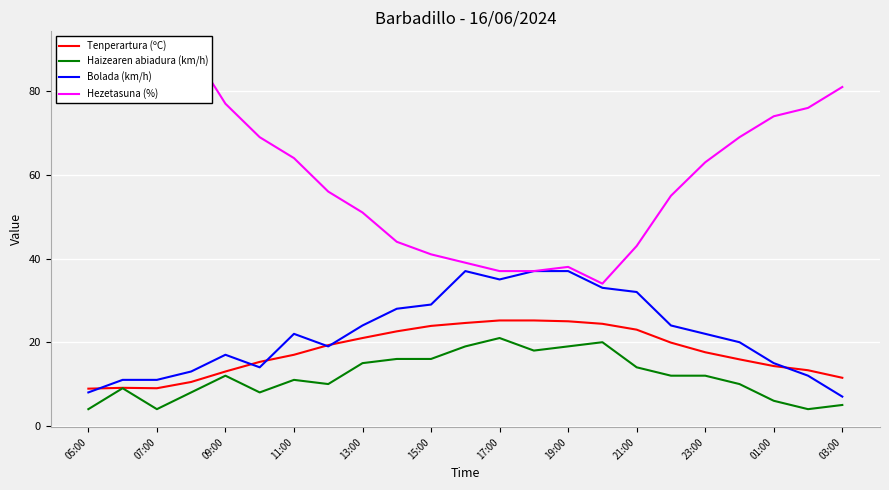

Is the value of Tenperartura (ºC) at 23:00 greater than the value of Bolada (km/h) at 03:00?

Yes